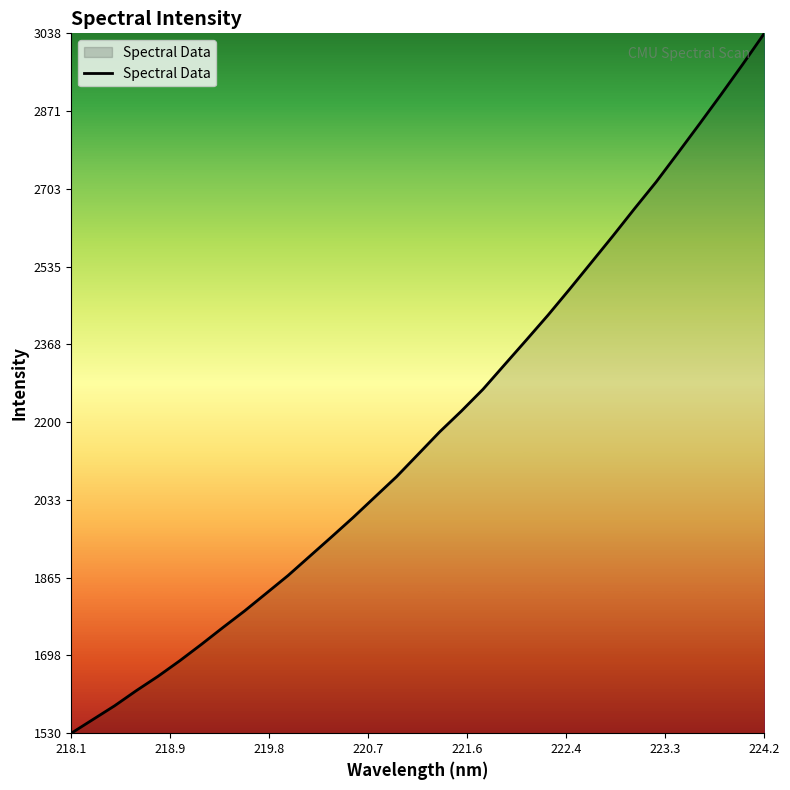

What is the greatest value displayed?

3038.6